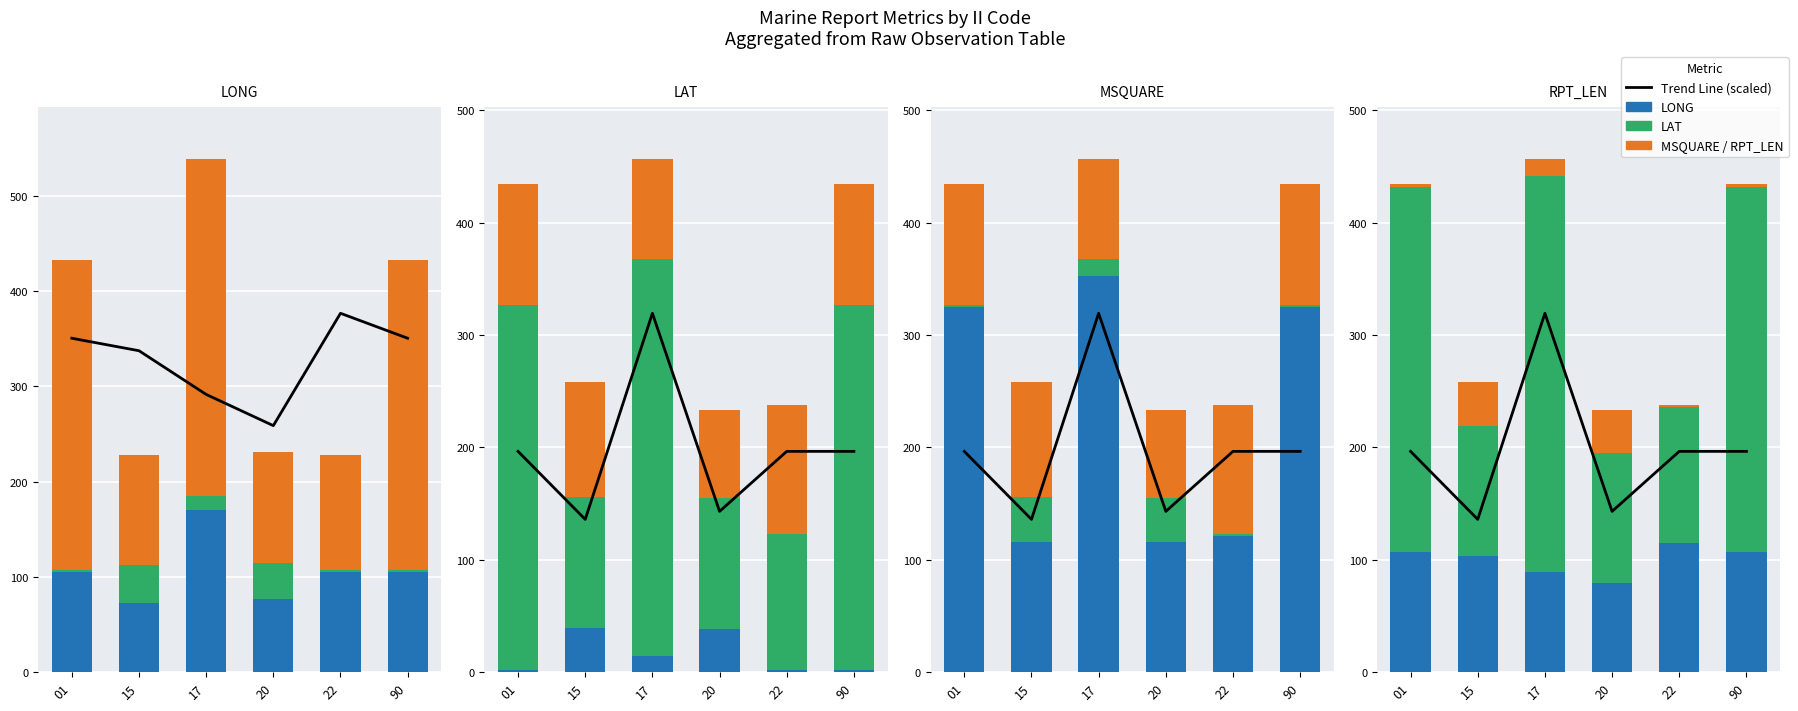

Reading right to left, extract all data points from this chart.

RPT_LEN (scaled): 350.3	376.5	258.6	291.3	337.2	350.3
LONG: 104.9	104.9	76.4	170.5	72.6	104.9
LAT: 2.1	2.1	38.6	14.3	39.6	2.1
MSQUARE: 325.0	121.0	116.0	353.0	116.0	325.0
LONG (scaled): 196.5	196.5	143.1	319.4	136.0	196.5
RPT_LEN: 107.0	115.0	79.0	89.0	103.0	107.0